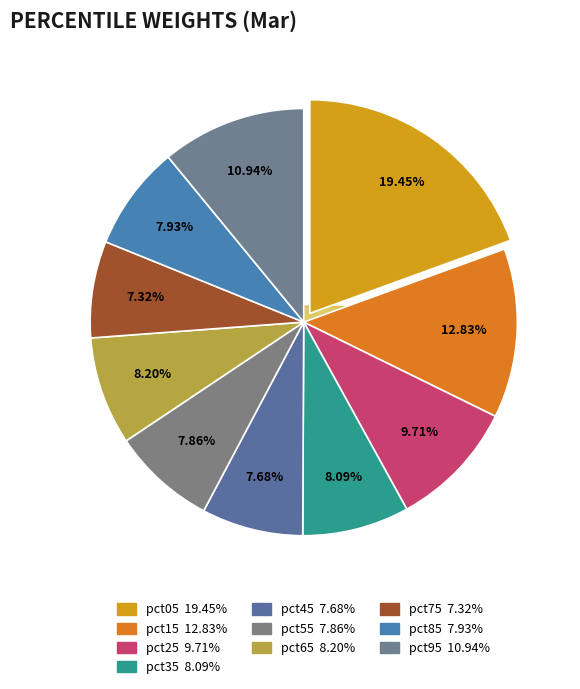

What is the largest slice in the pie chart?

pct05